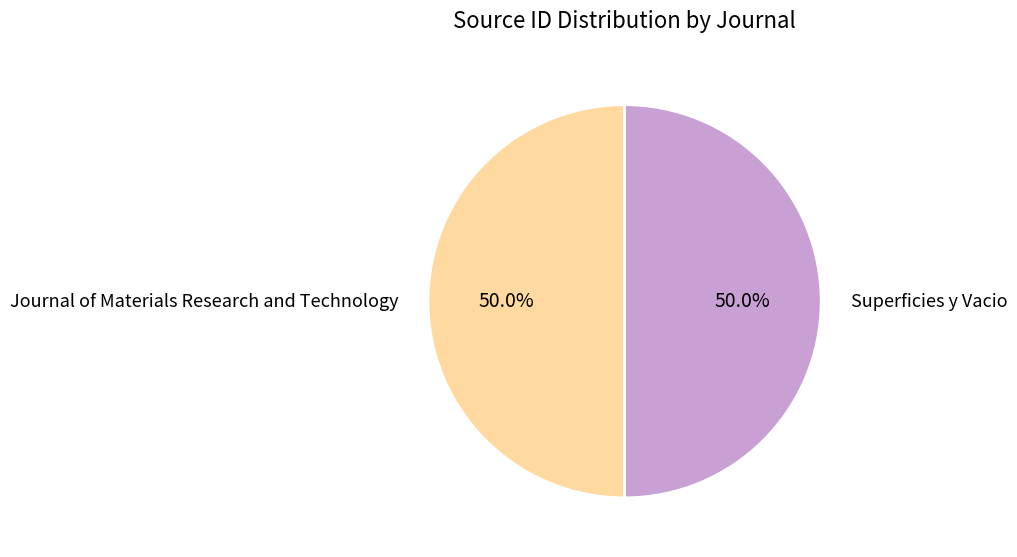

Combined, what portion of the pie is Journal of Materials Research and Technology and Superficies y Vacio?

100.0%